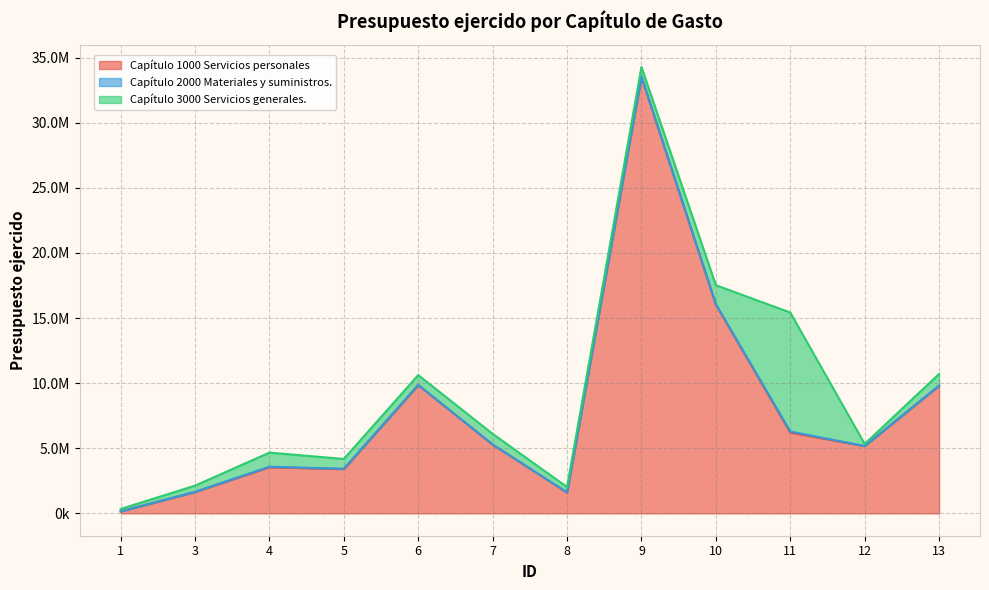

What is the value of the Capítulo 3000 Servicios generales. point at the 7th from the left?

413972.3